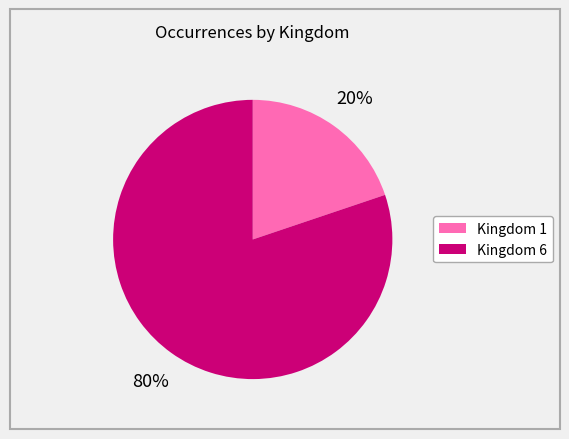

To the nearest percent, what is the difference between the largest and smallest slice percentages?

60%